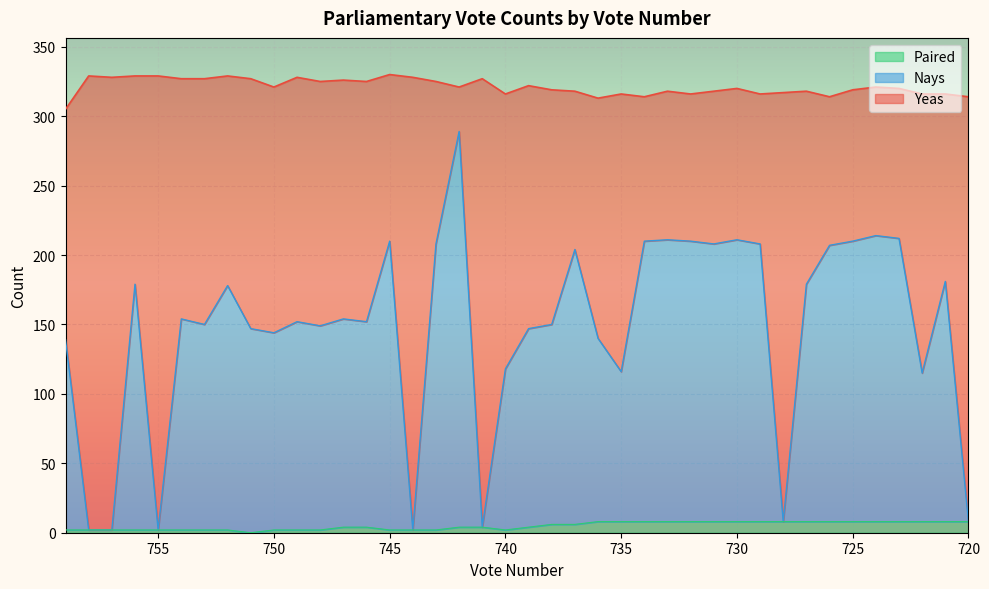

How many data points in Paired are less than 4?

16